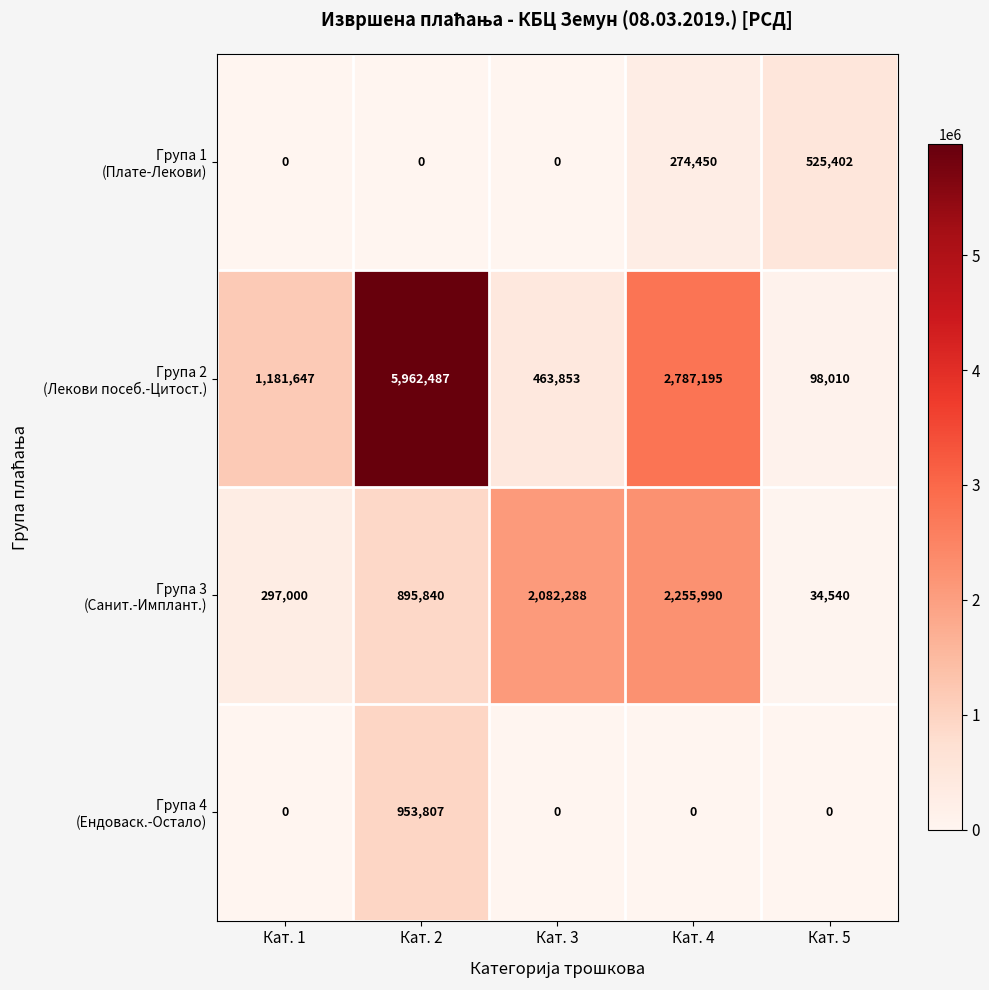

At which category does the chart reach its peak across all series?

Кат. 2